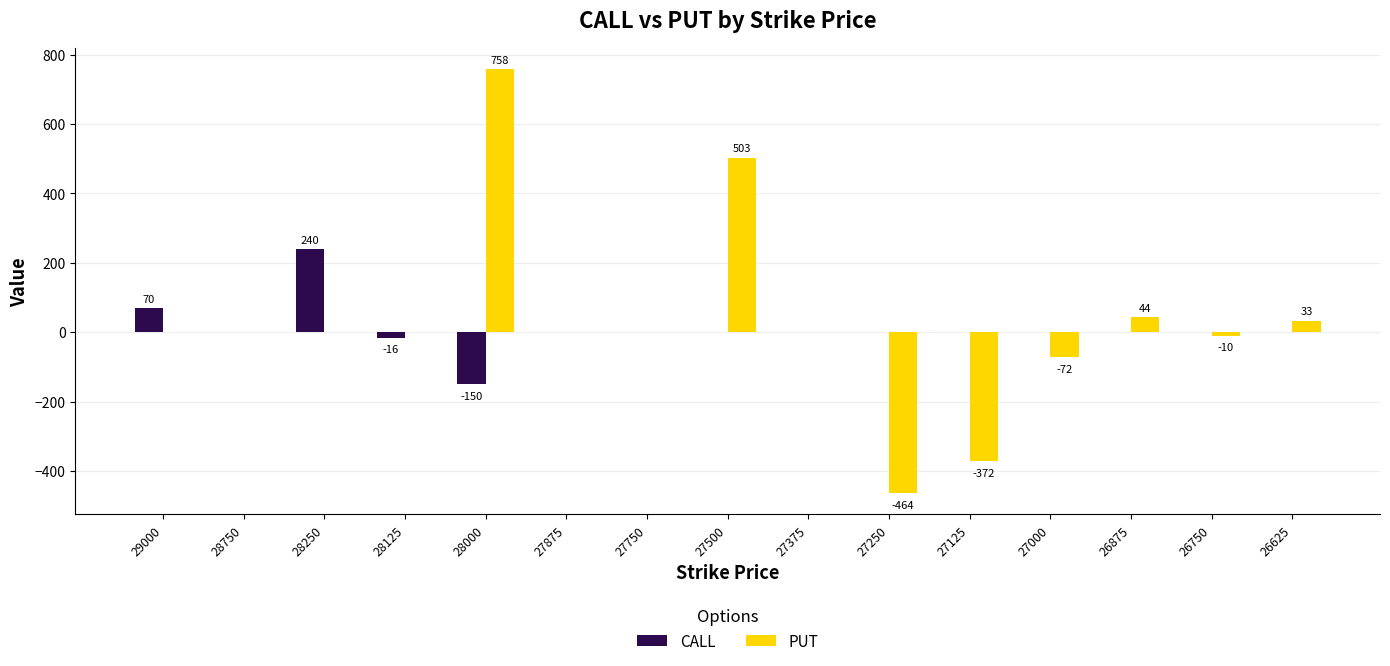

How many series are shown in this chart?

2